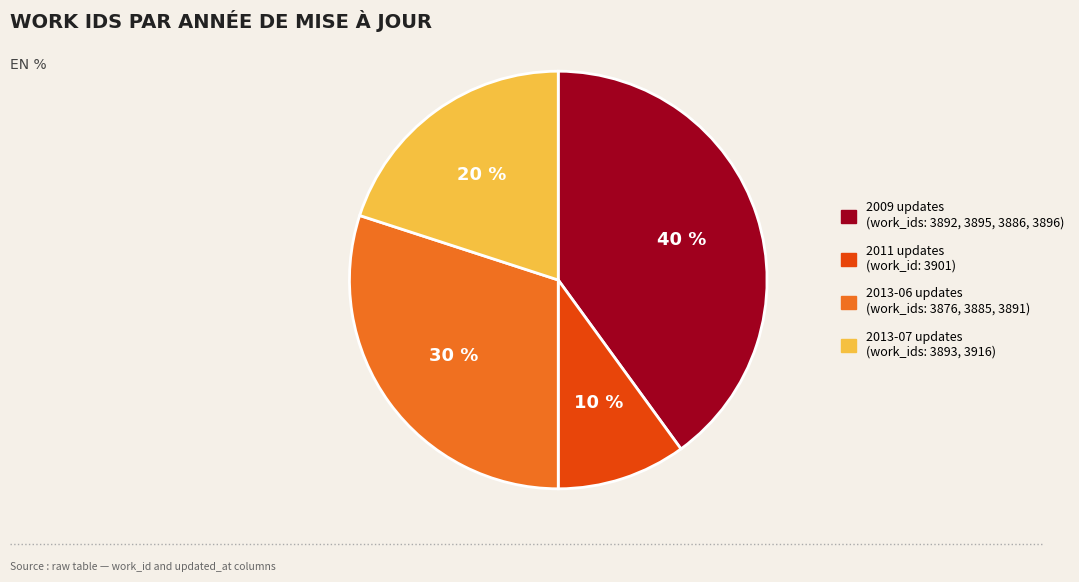

To the nearest percent, what is the difference between the largest and smallest slice percentages?

30%